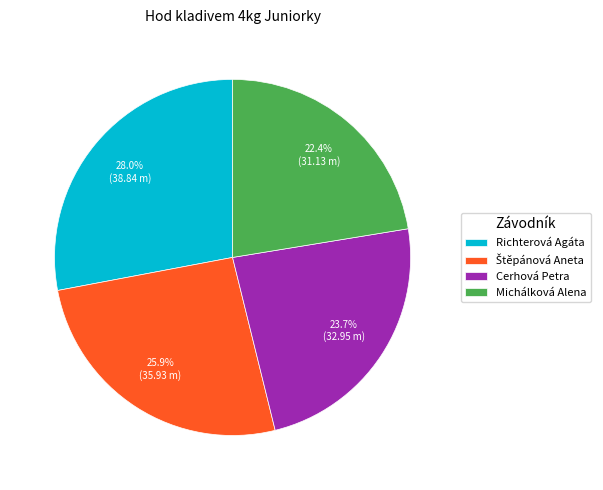

Which category has the biggest portion of the pie?

Richterová Agáta